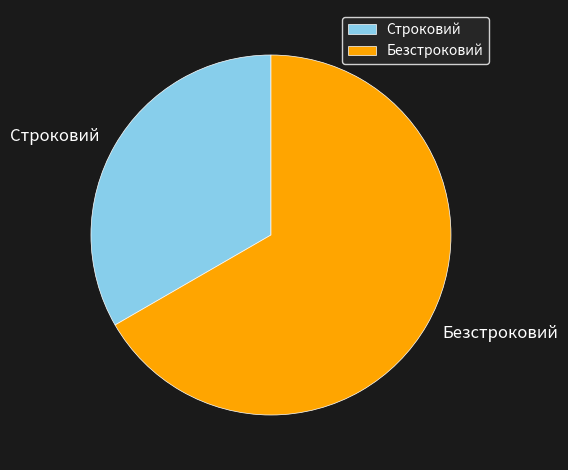

What is the largest slice in the pie chart?

Безстроковий